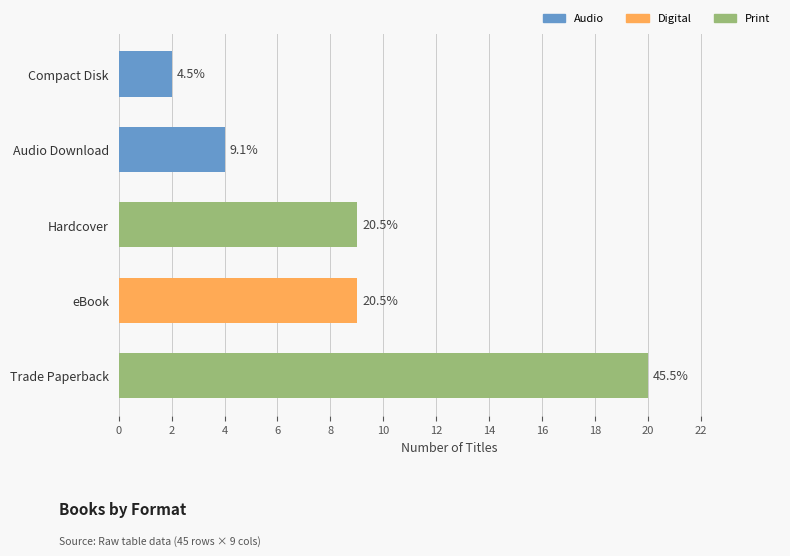

How many bars are there in total?

5